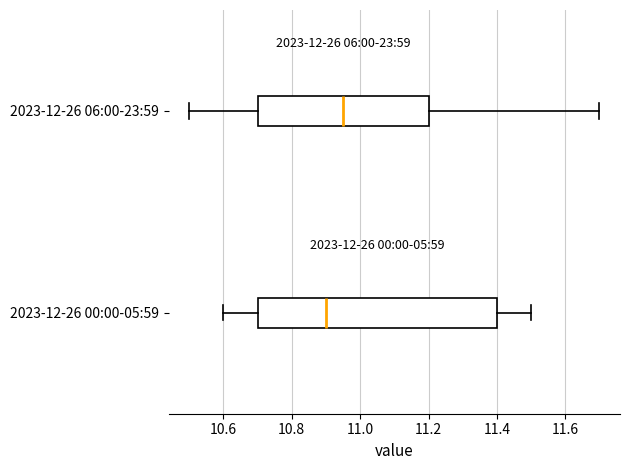

Where does the right whisker of the box for 2023-12-26 06:00-23:59 end on the x-axis? The values are not printed on the chart, so give them approximately, as read against the axis.

11.70